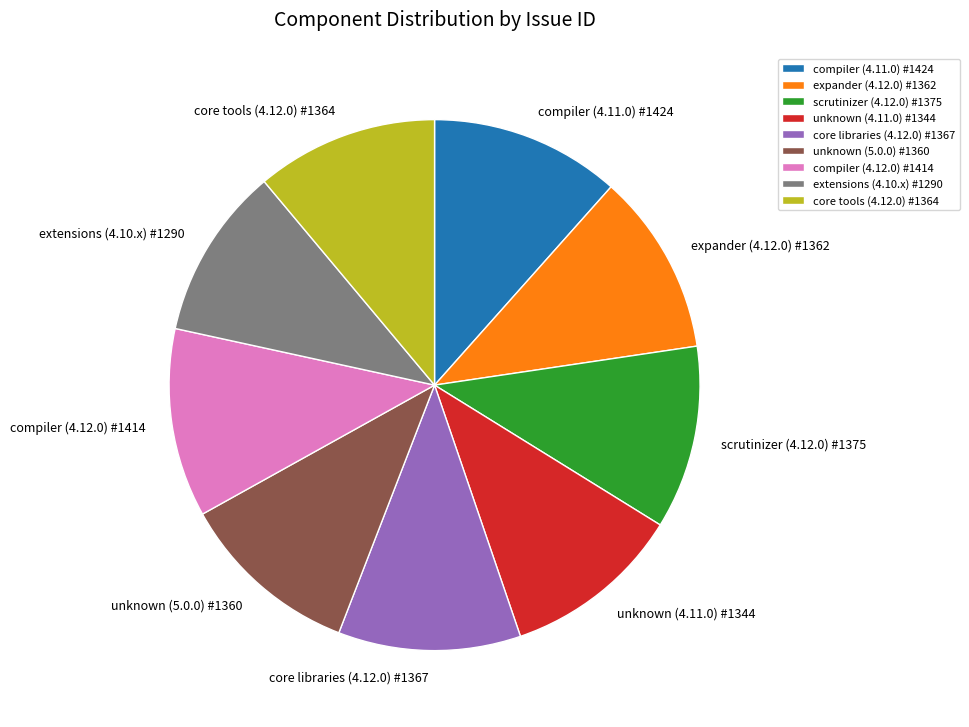

Is the sum of core tools (4.12.0) #1364 and compiler (4.11.0) #1424 greater than half?

No